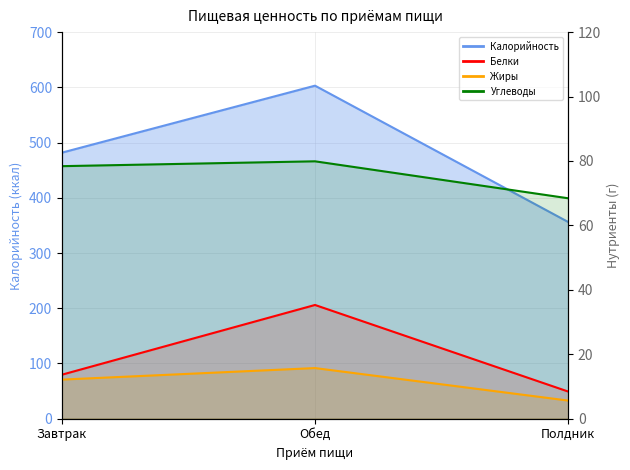

What is the label of the 1st point from the left?

Завтрак